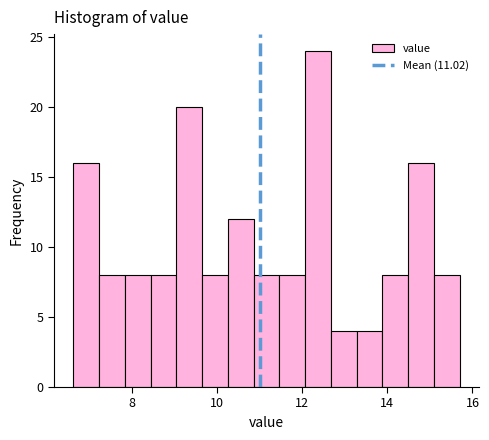

Read against the x-axis, roughly where is the centre of the tallest bar?

12.4